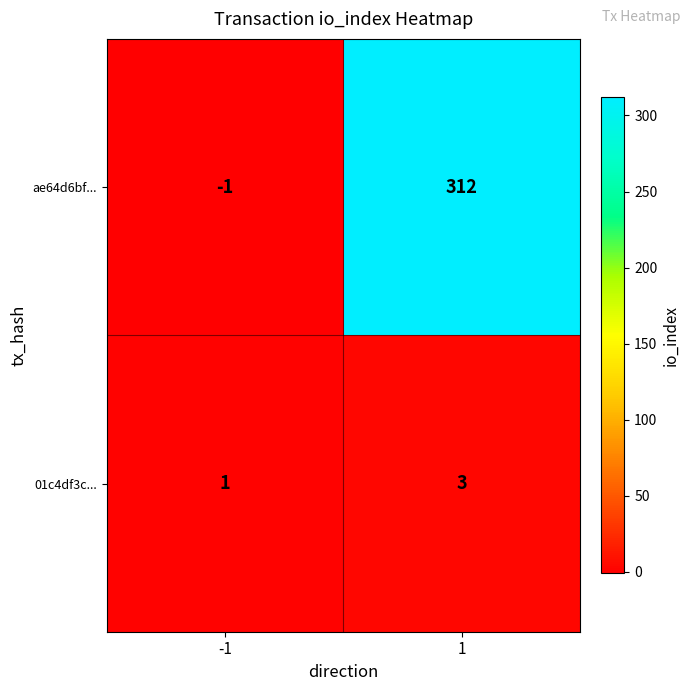

Is it true that ae64d6bf... equals -1 at -1?

True